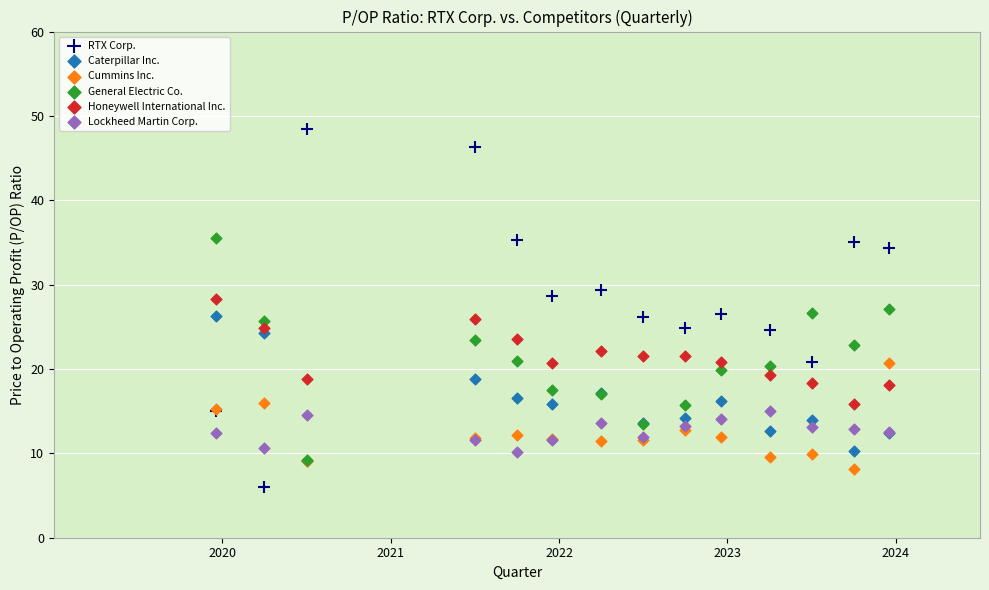

Which series contains the highest Y value?

RTX Corp.